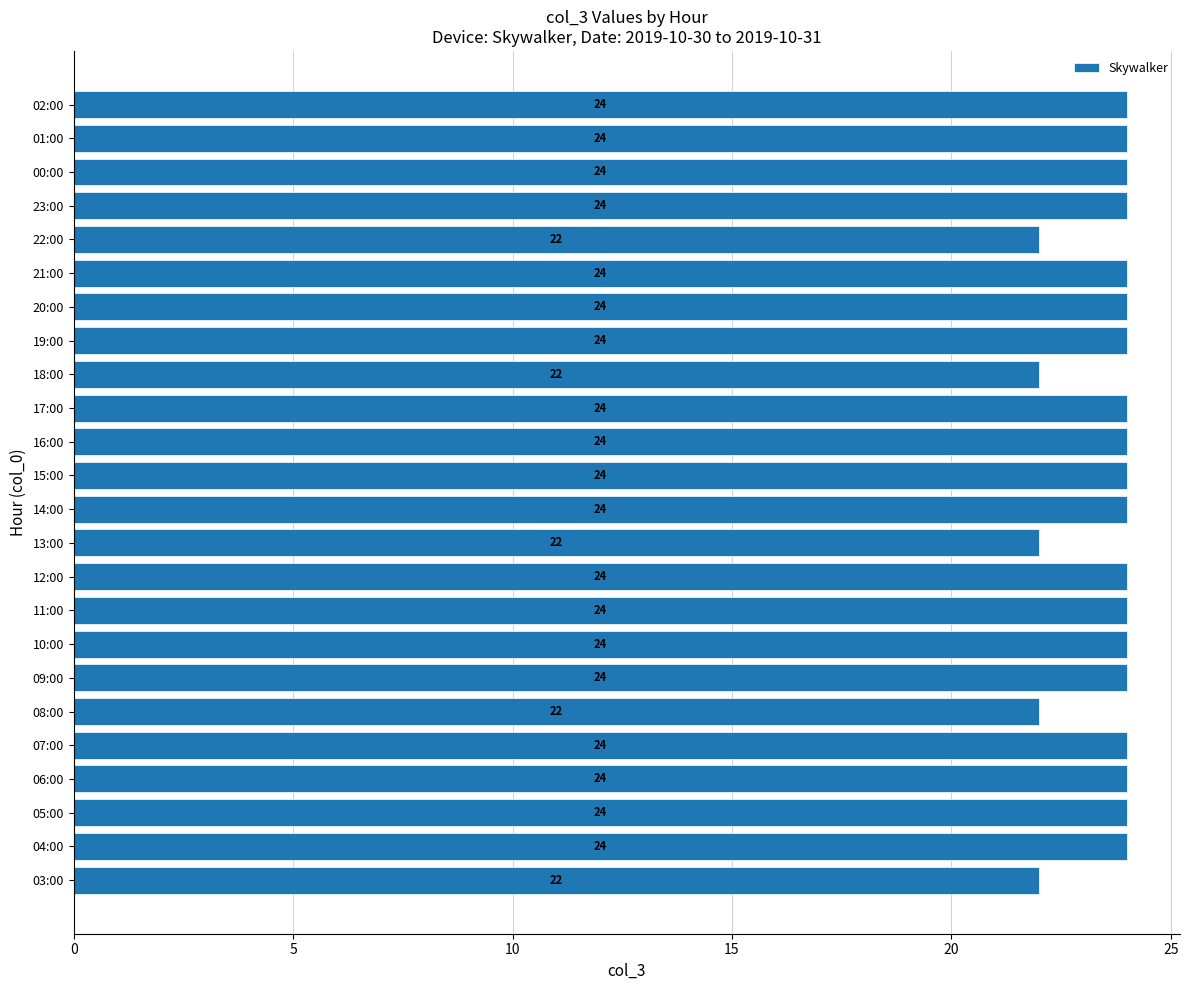

Count the values in the range 24 to 25.

19